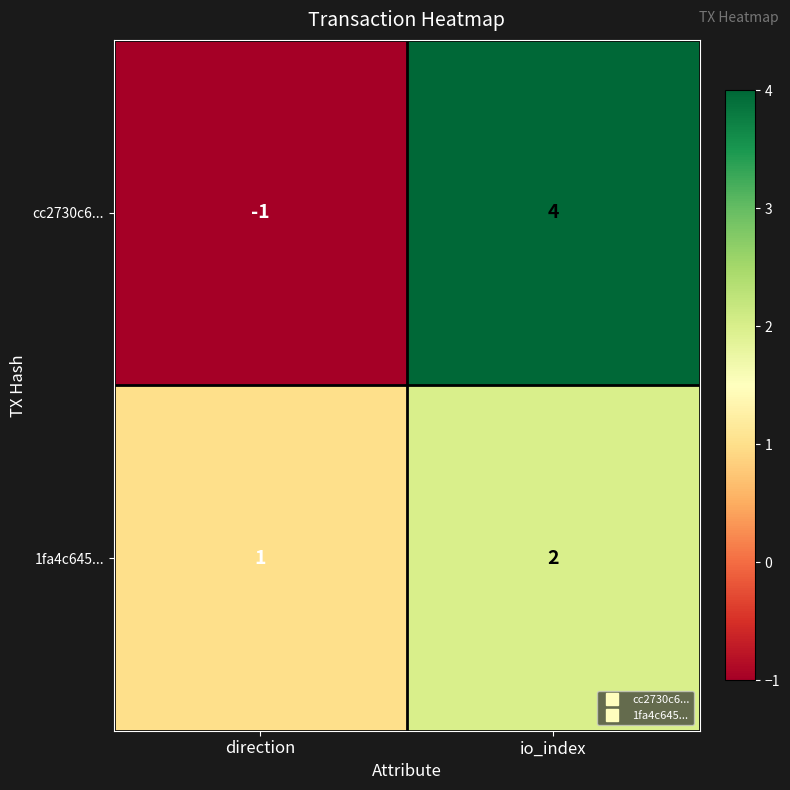

Which category has the lowest value in the 1fa4c645... series?

direction